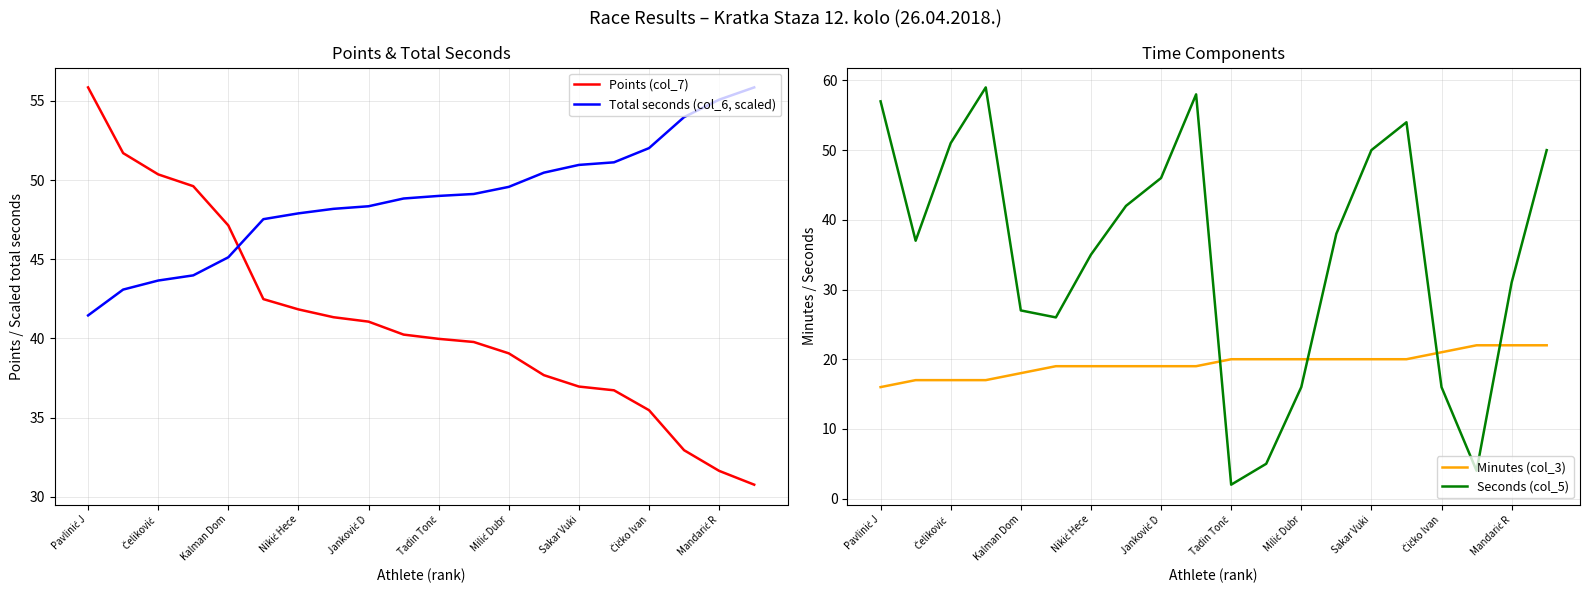

How many data points in Seconds (col_5) are above 38?

9